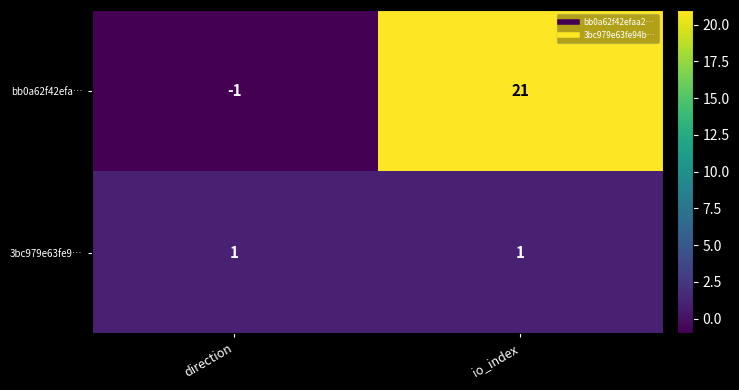

Reading right to left, transcribe all the data shown in this chart.

bb0a62f42efa…: io_index=21	direction=-1
3bc979e63fe9…: io_index=1	direction=1